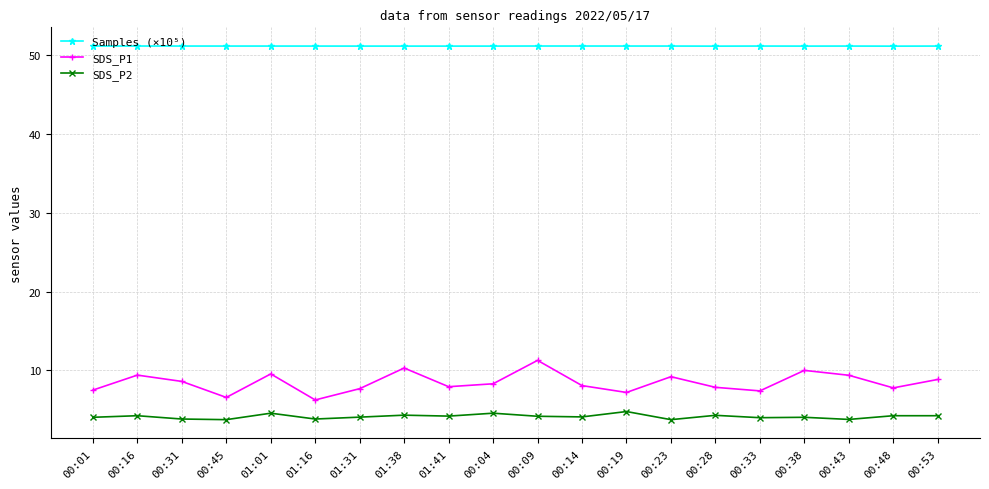

How many interior local peaks does the SDS_P1 series have?

6